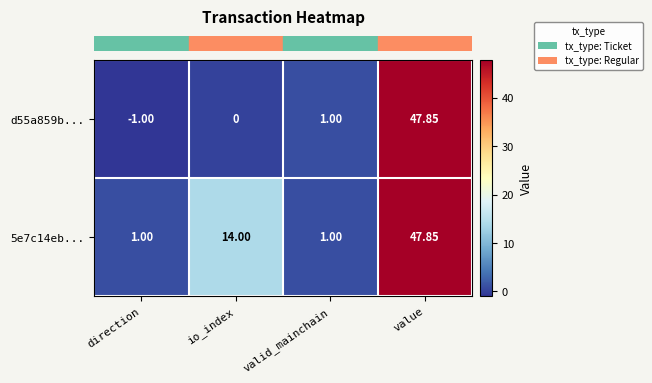

At which category does the chart reach its peak across all series?

value